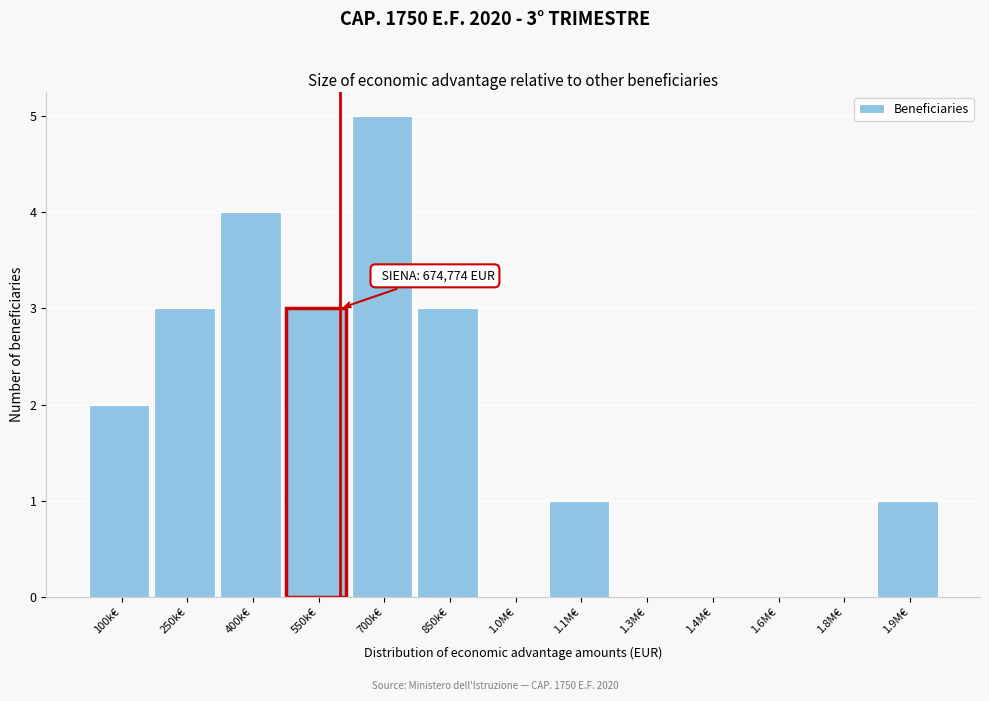

Reading left to right, list all the values displayed in this chart.

100k€=2	250k€=3	400k€=4	550k€=3	700k€=5	850k€=3	1.0M€=0	1.1M€=1	1.3M€=0	1.4M€=0	1.6M€=0	1.8M€=0	1.9M€=1